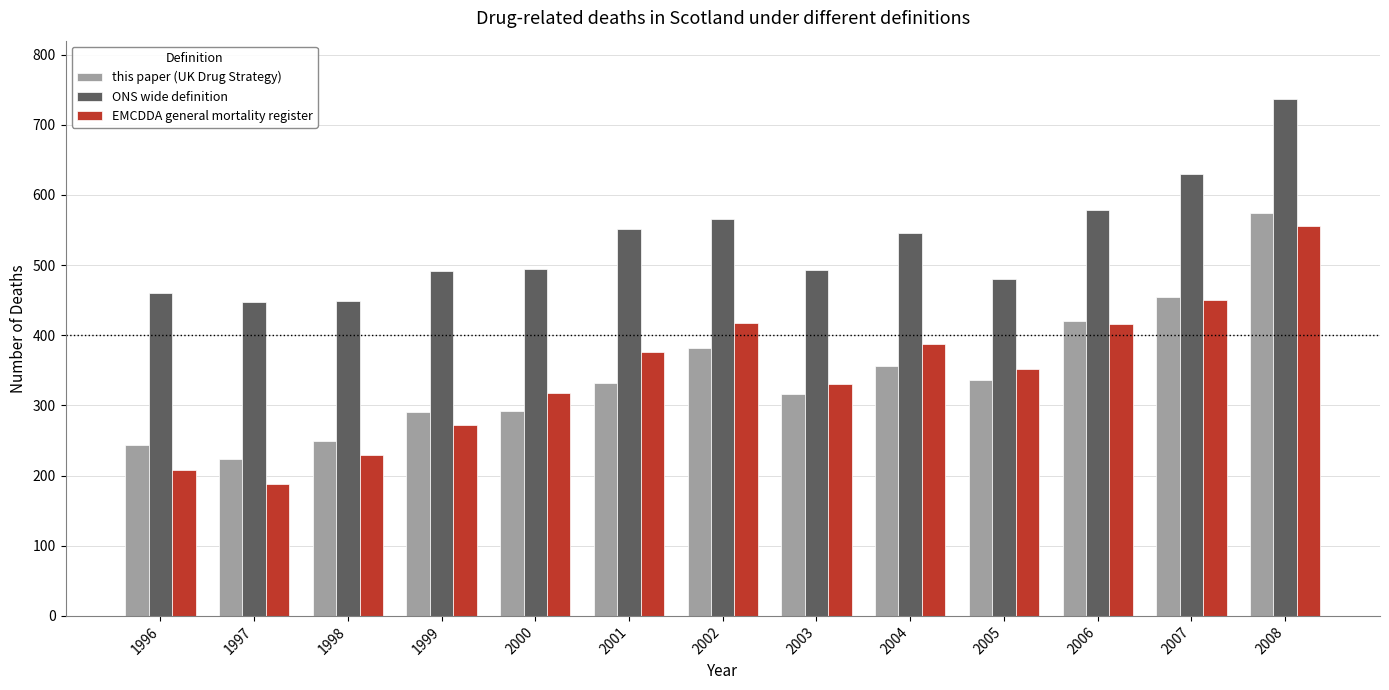

Which series has the largest range (max minus min)?

EMCDDA general mortality register